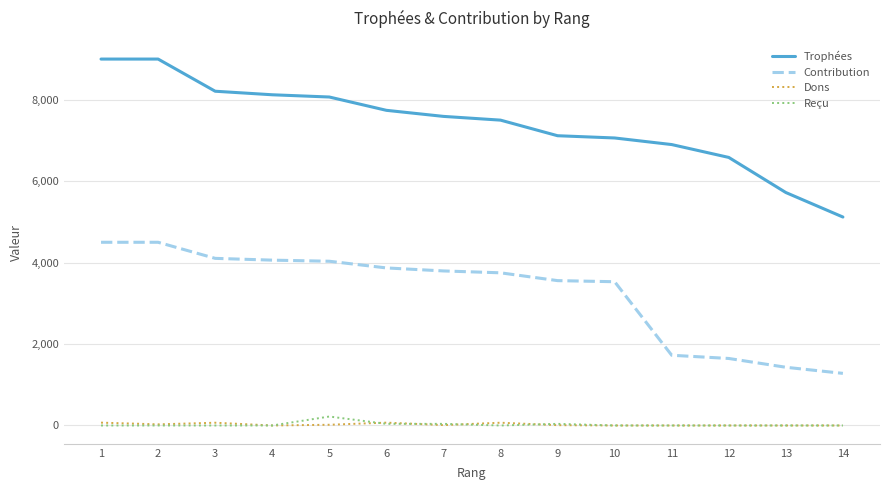

True or false: Contribution has a value of 2368 at 12.

False